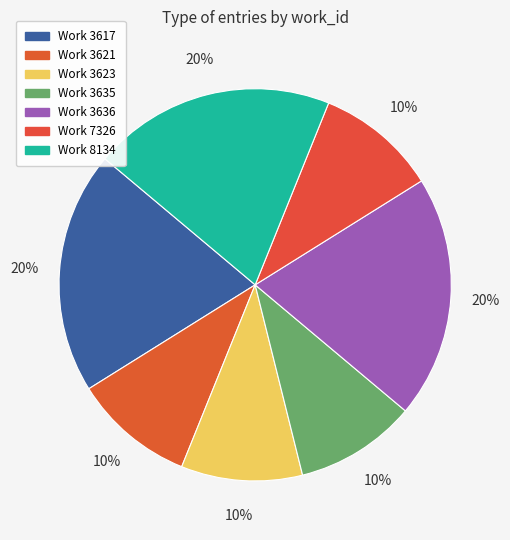

Count the number of slices in the pie.

7